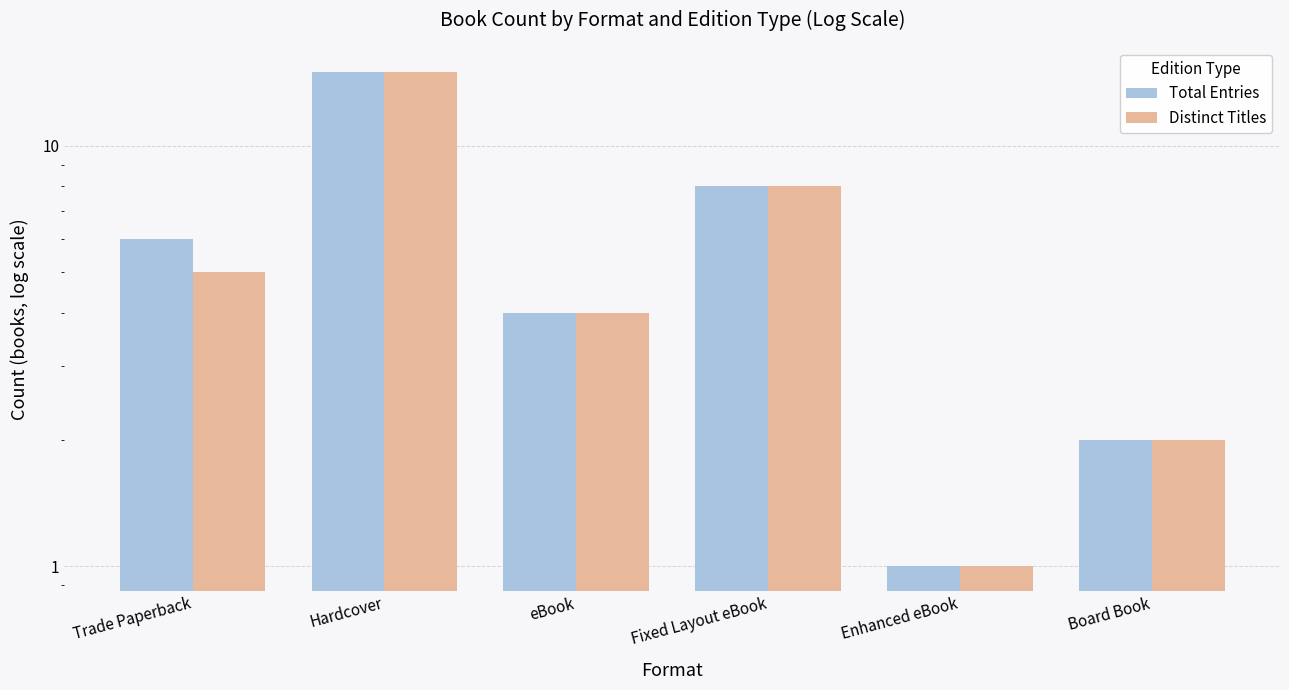

Which series changed the most between eBook and Board Book?

Total Entries